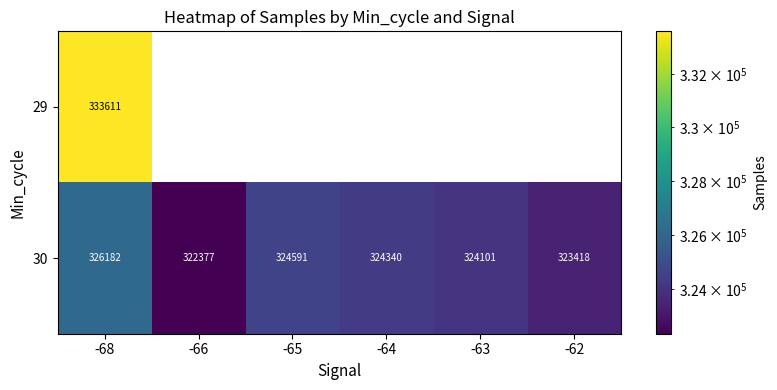

List the labels in order of 30 value, largest first.

-68, -65, -64, -63, -62, -66